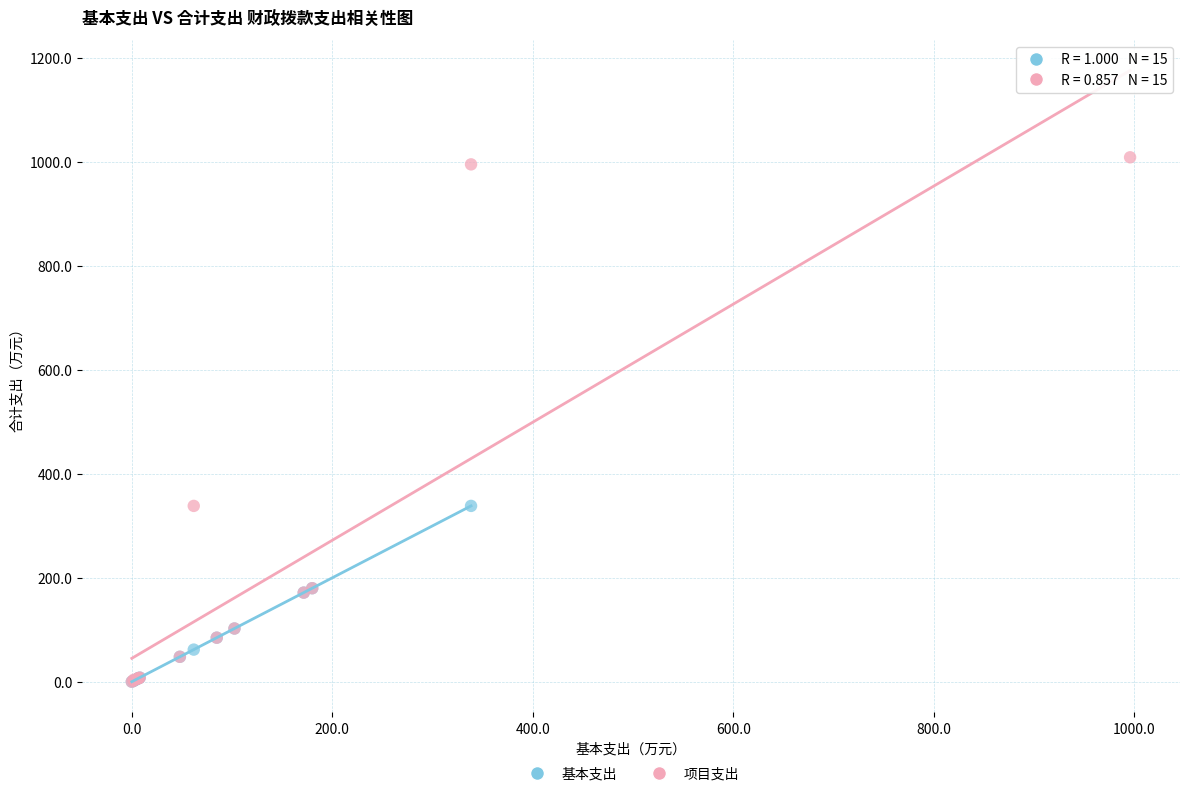

Which series has the largest Y range (max minus min)?

项目支出